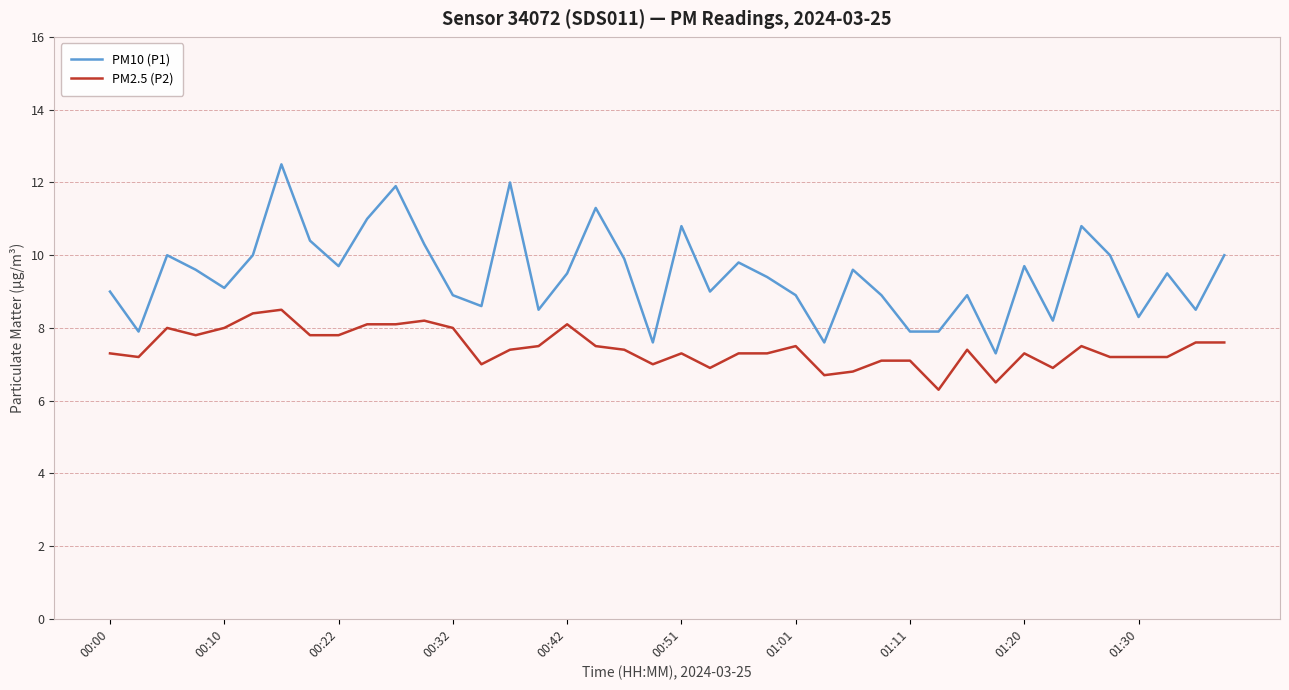

What are all the series names shown in the legend?

PM10 (P1), PM2.5 (P2)